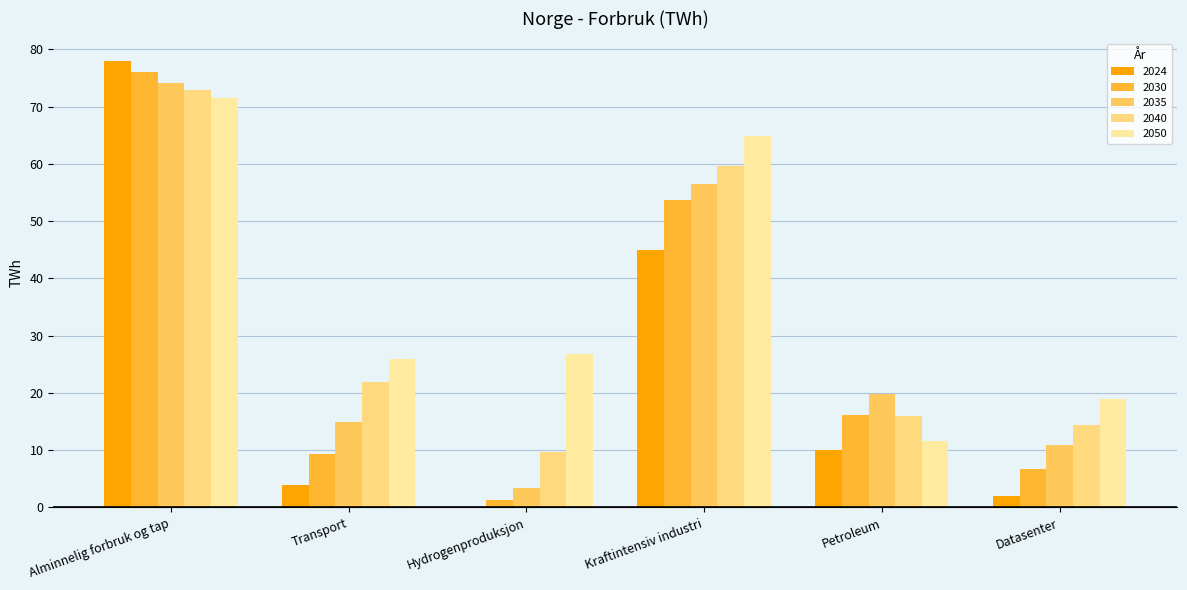

How many categories are shown in the chart?

6